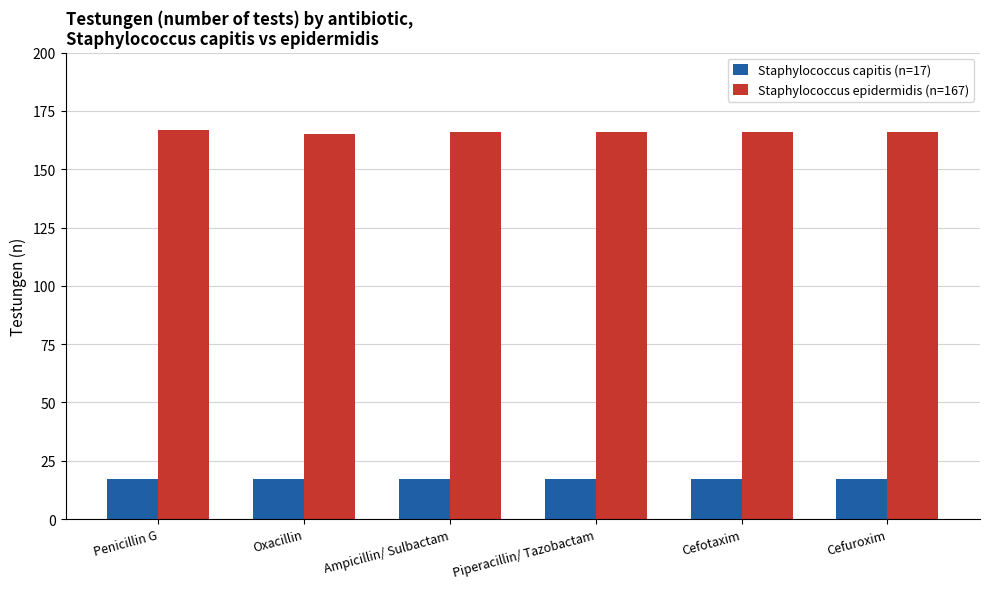

Is it true that Staphylococcus capitis (n=17) equals 8 at Cefuroxim?

False